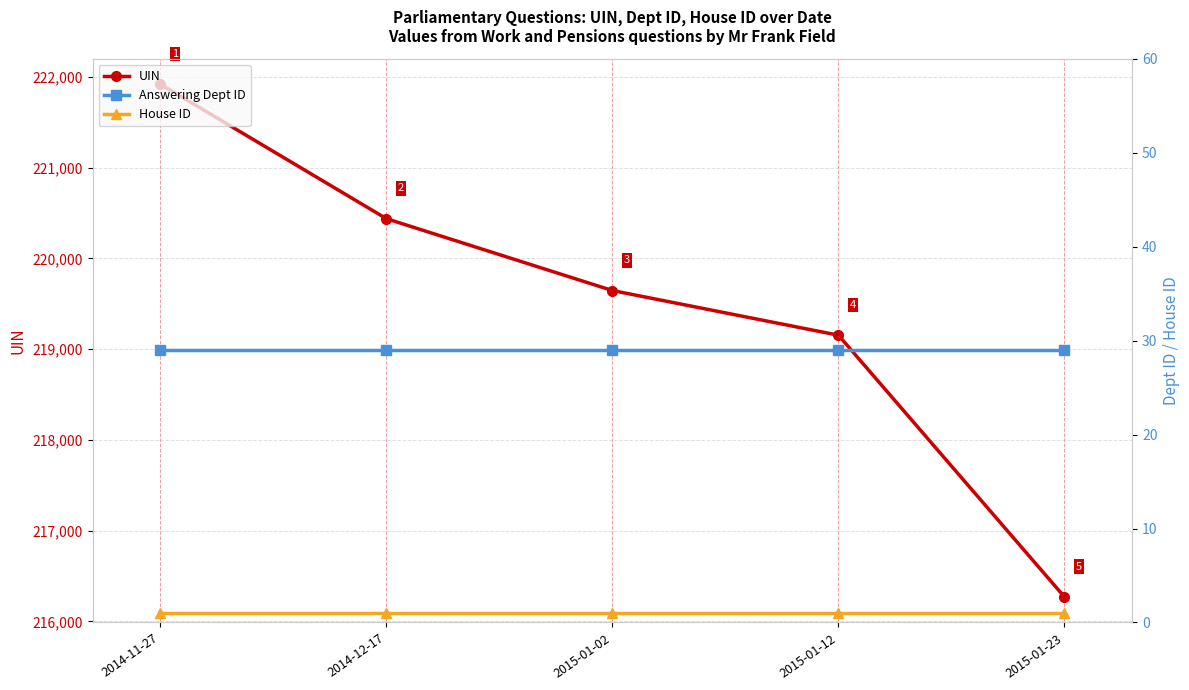

True or false: UIN and Answering Dept ID intersect in this chart.

False